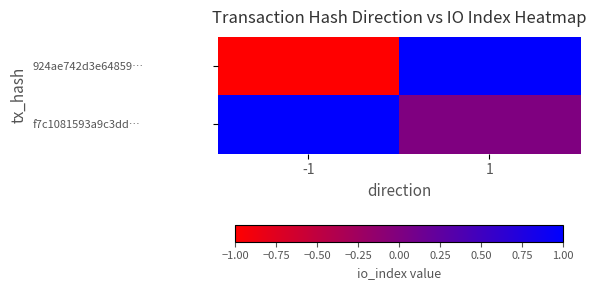

Which has a higher value, -1 or 1?

1